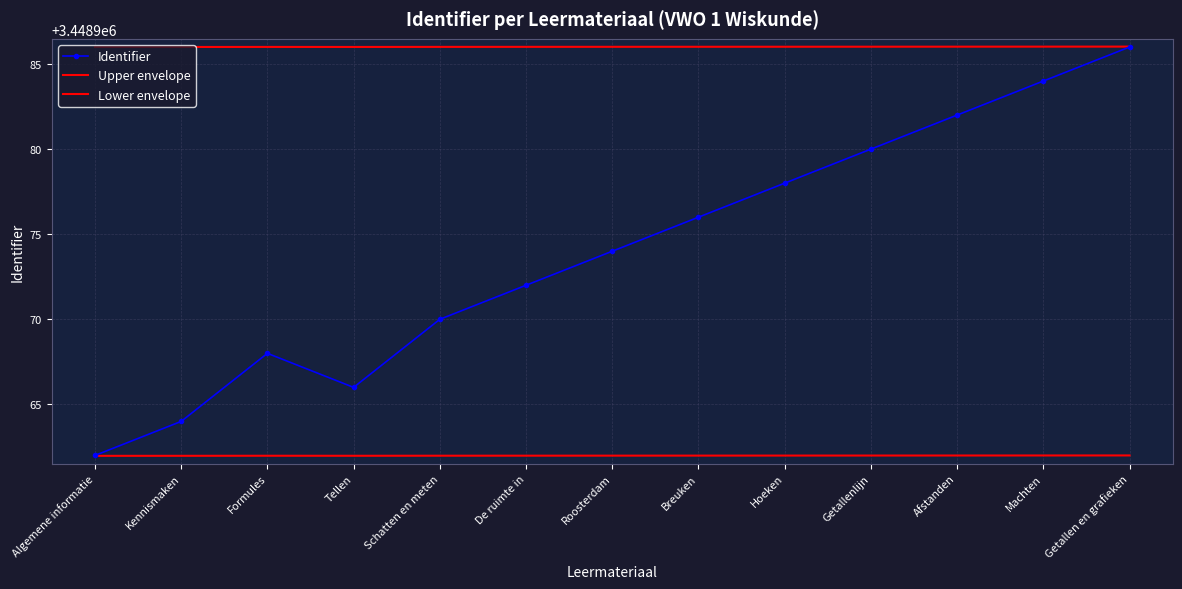

Read the Upper envelope value at Roosterdam.

3448986.0